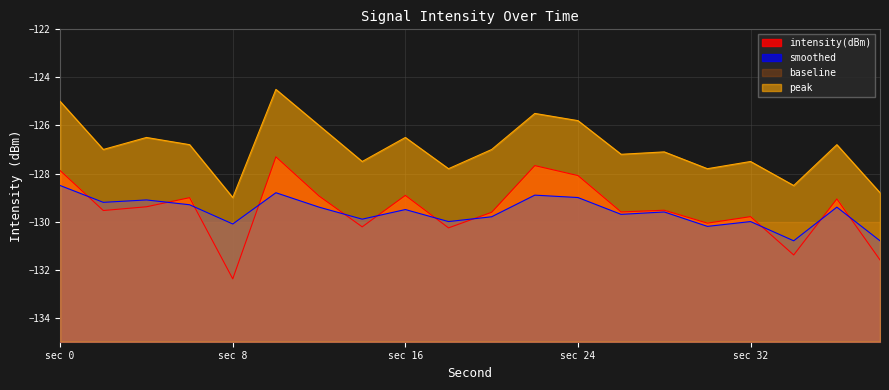

Count the number of categories in the chart.

20